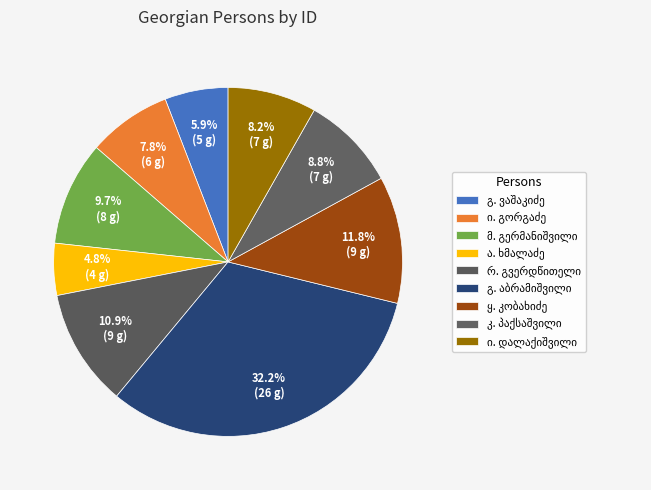

Does any single category account for the majority?

No